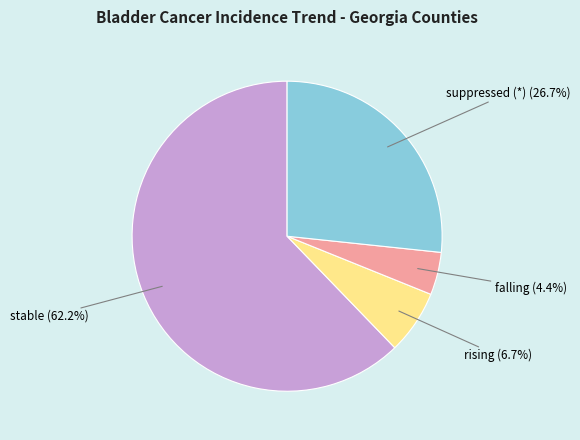

Which category has the smallest portion of the pie?

falling